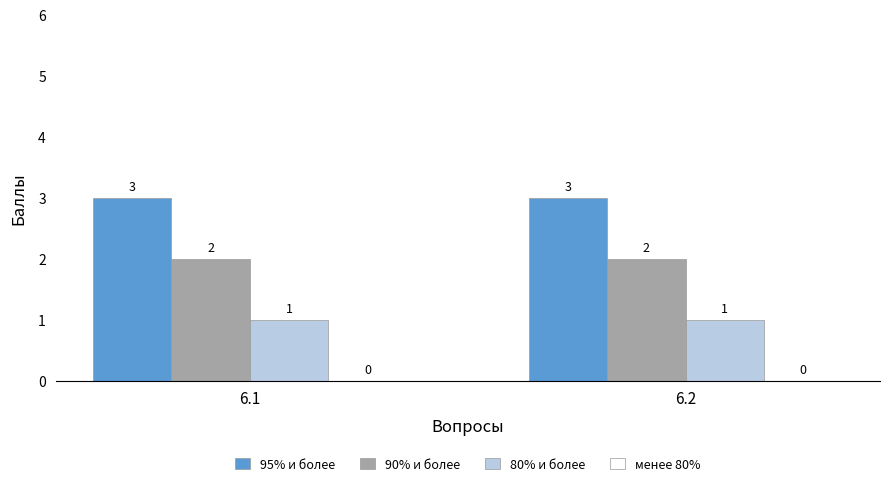

What is the value of the 90% и более bar at the 2nd from the left?

2